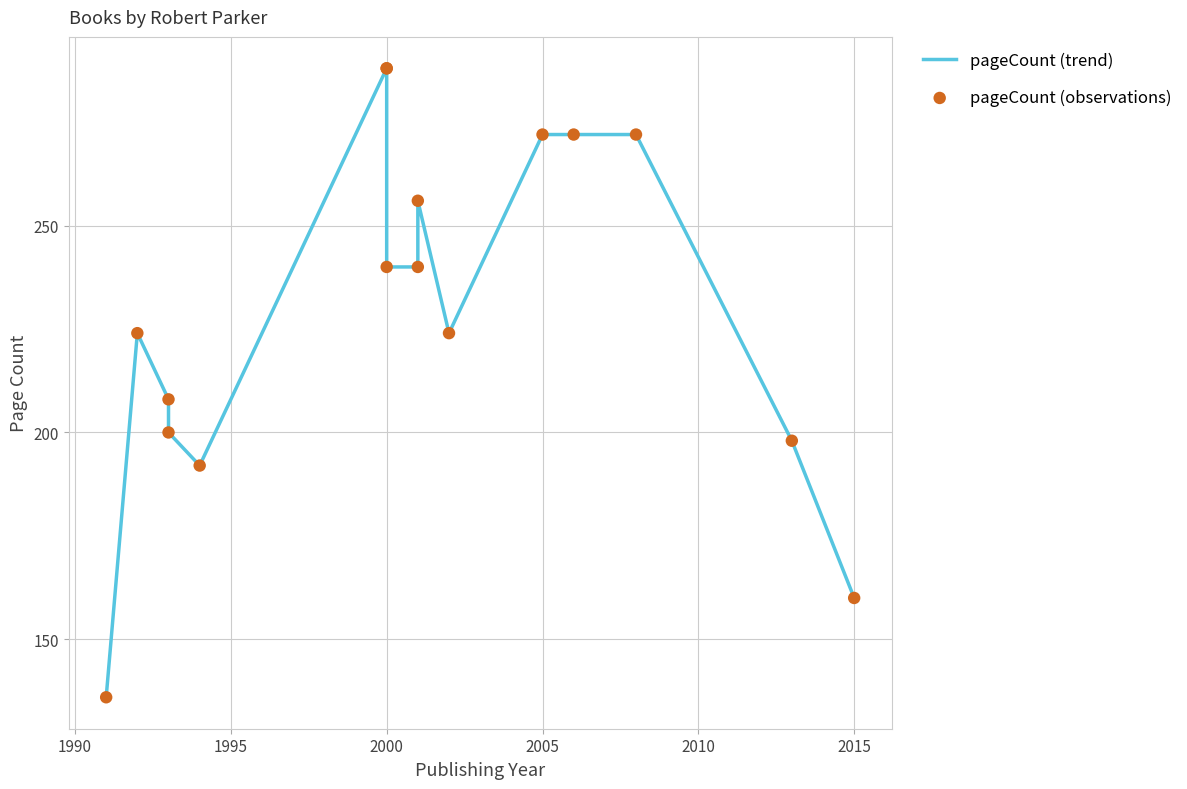

Which series has the largest total across all categories?

pageCount (trend)